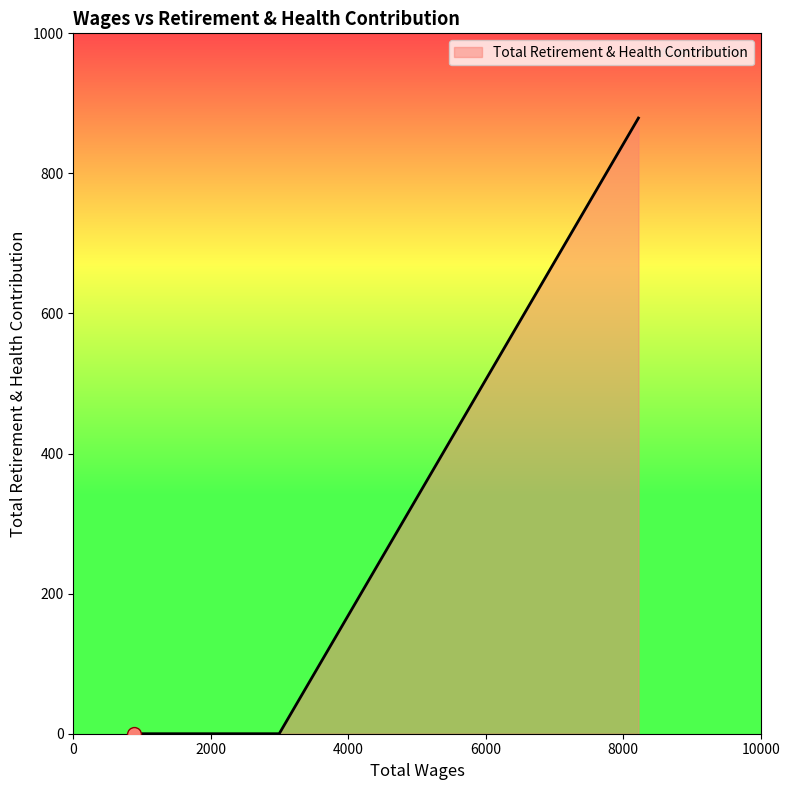

What is the difference between the maximum and minimum values?

879